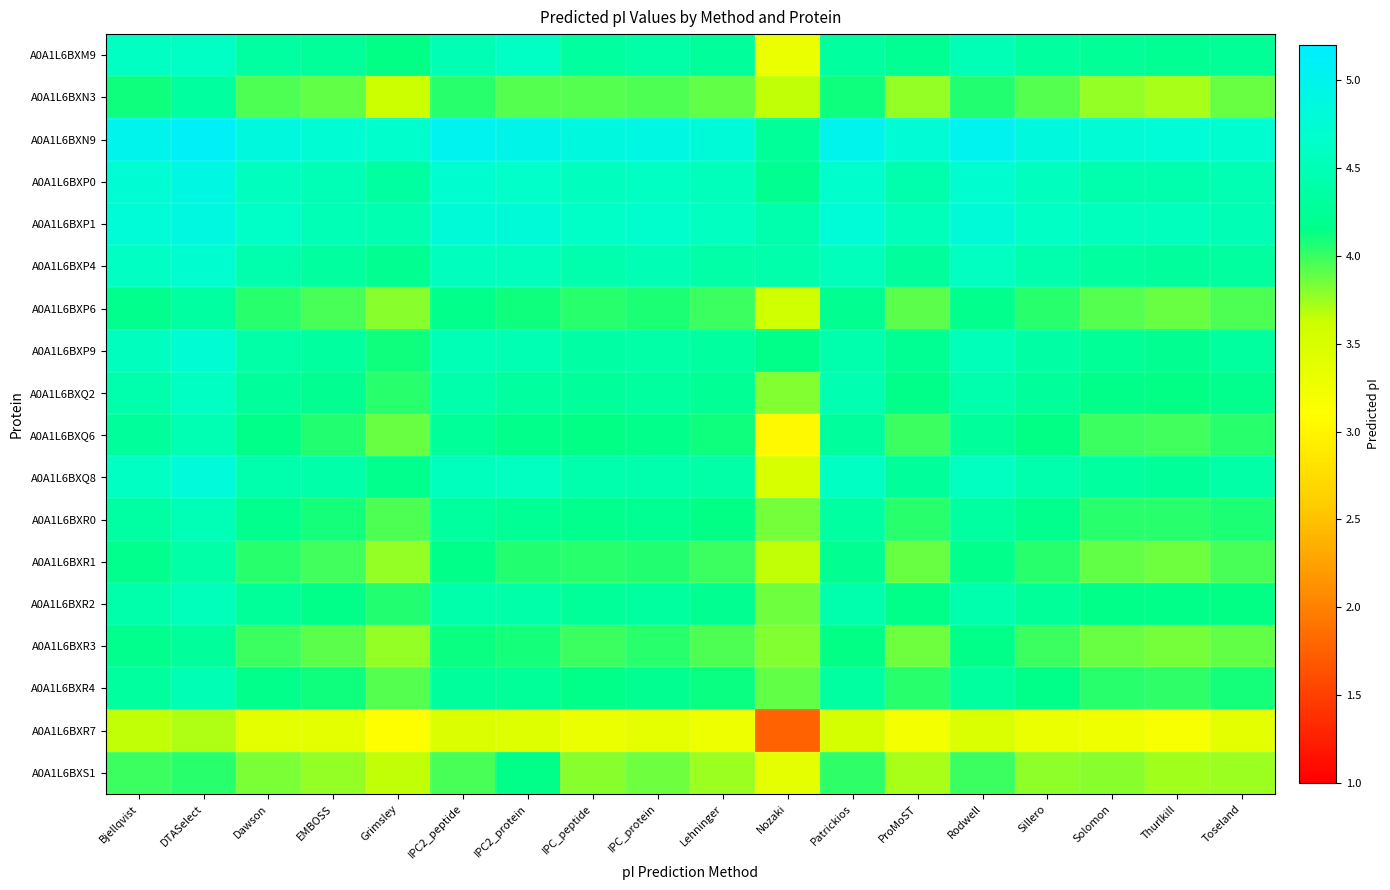

Which series has the widest spread of values?

A0A1L6BXR7